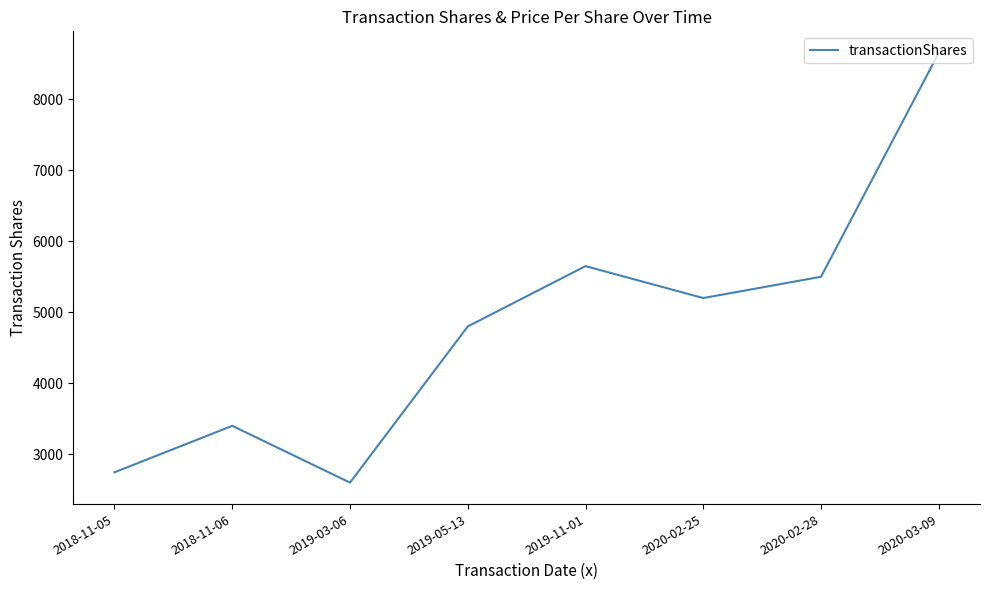

How many interior local valleys (lower than both neighbors) does the data have?

2